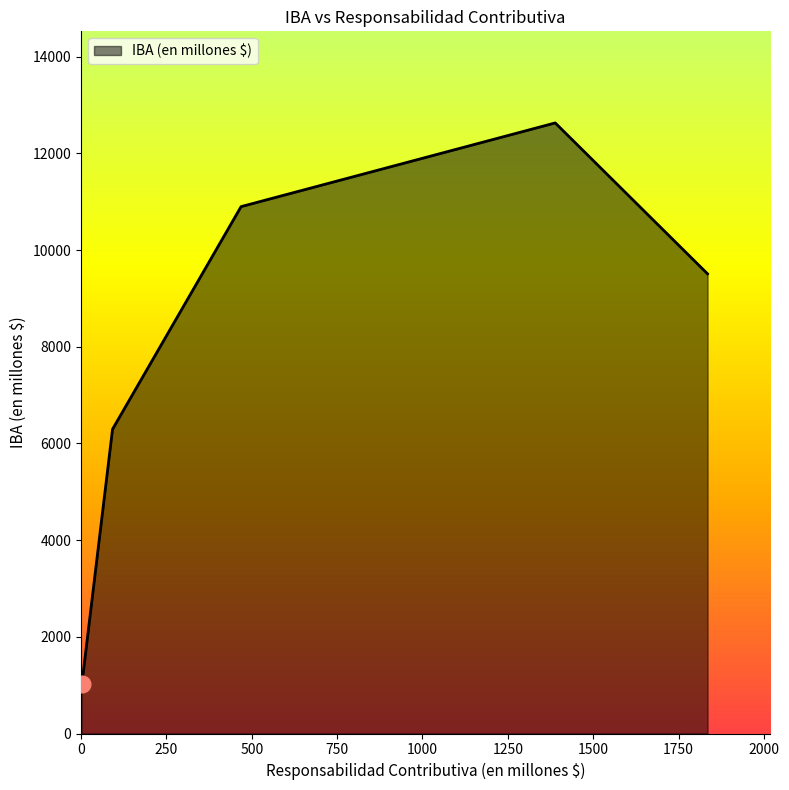

What is the difference between the maximum and minimum values?

11607.4